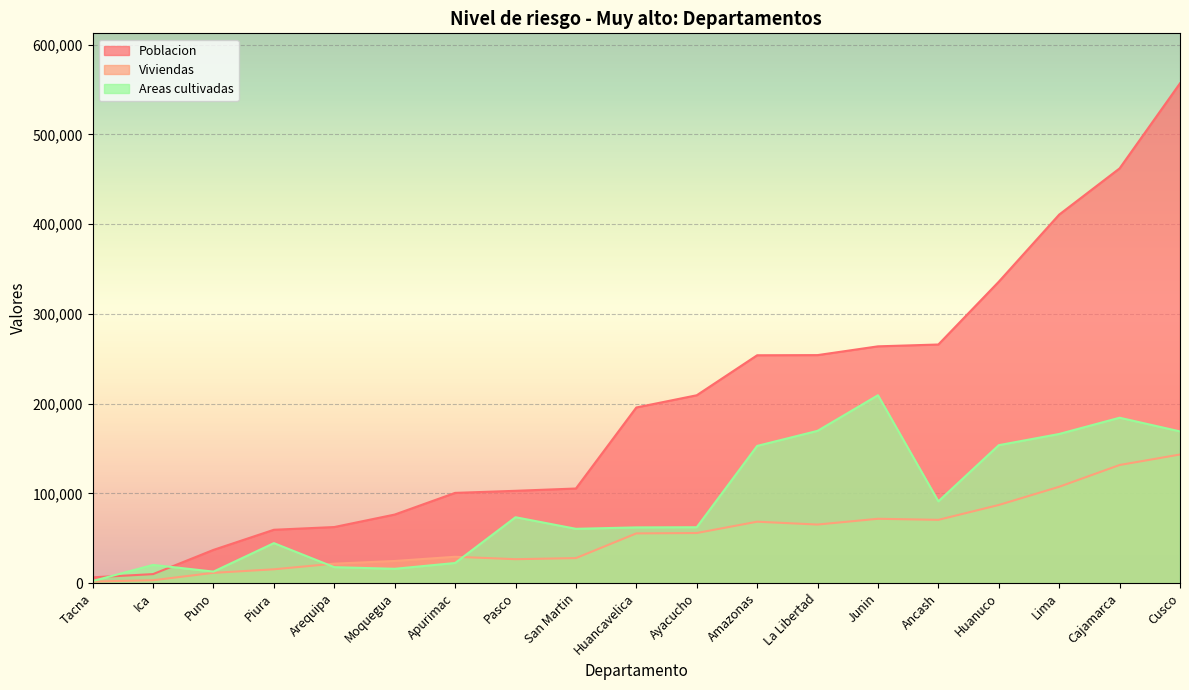

True or false: Areas cultivadas has a value of 58227.4 at Amazonas.

False